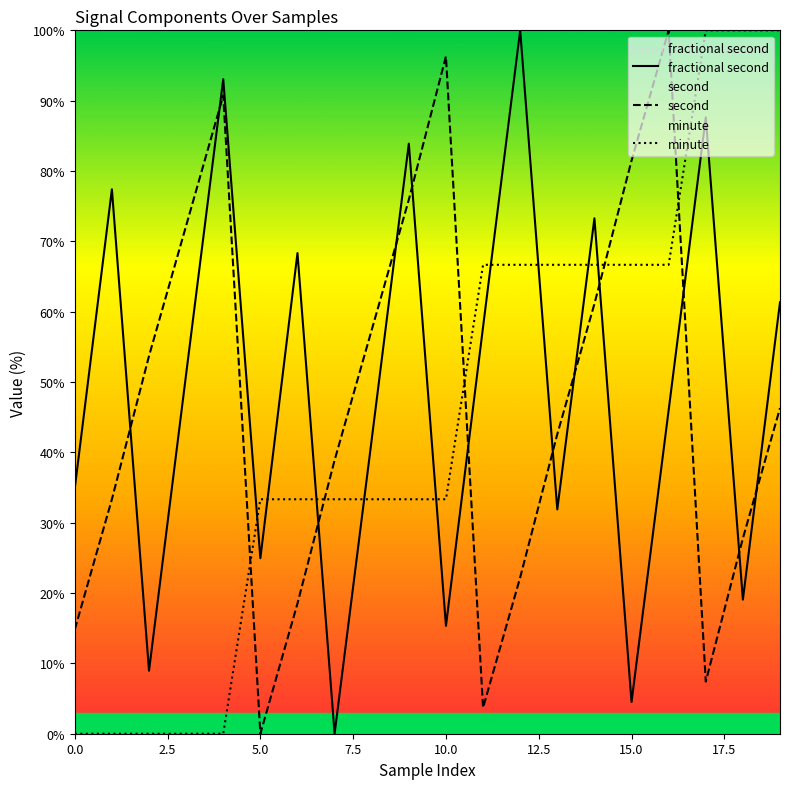

What is the difference between the maximum and minimum values in the second series?

100.0